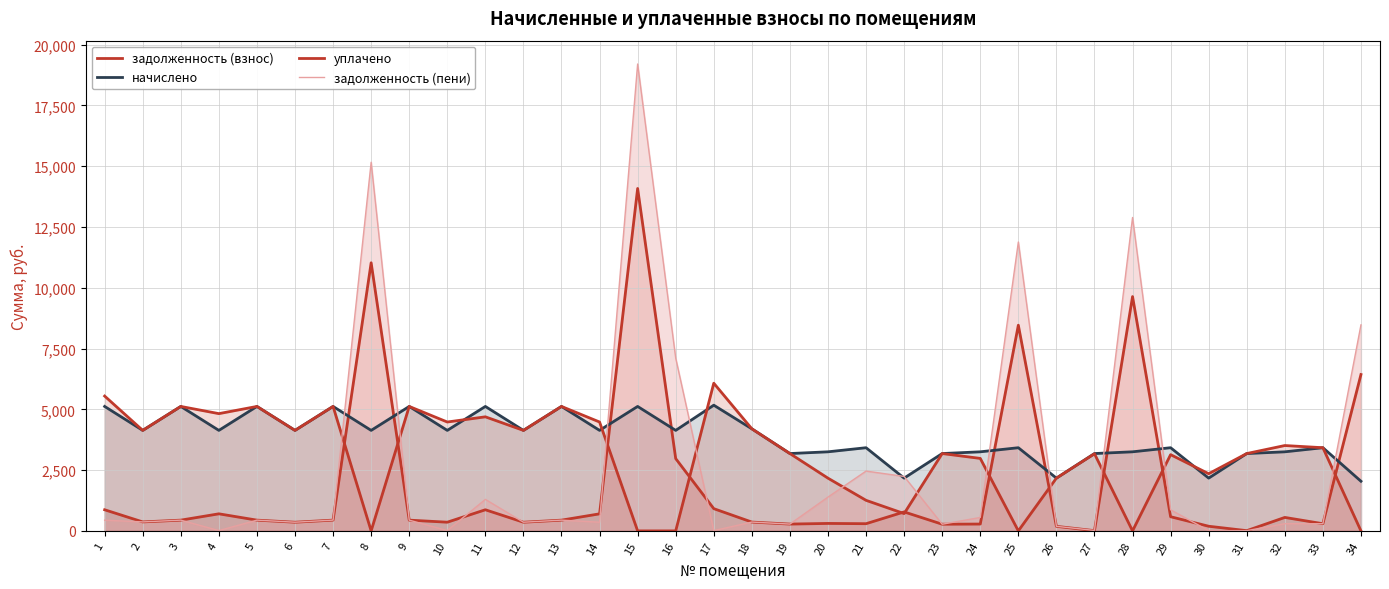

What is the value of the уплачено point at the 30th from the left?

2351.7